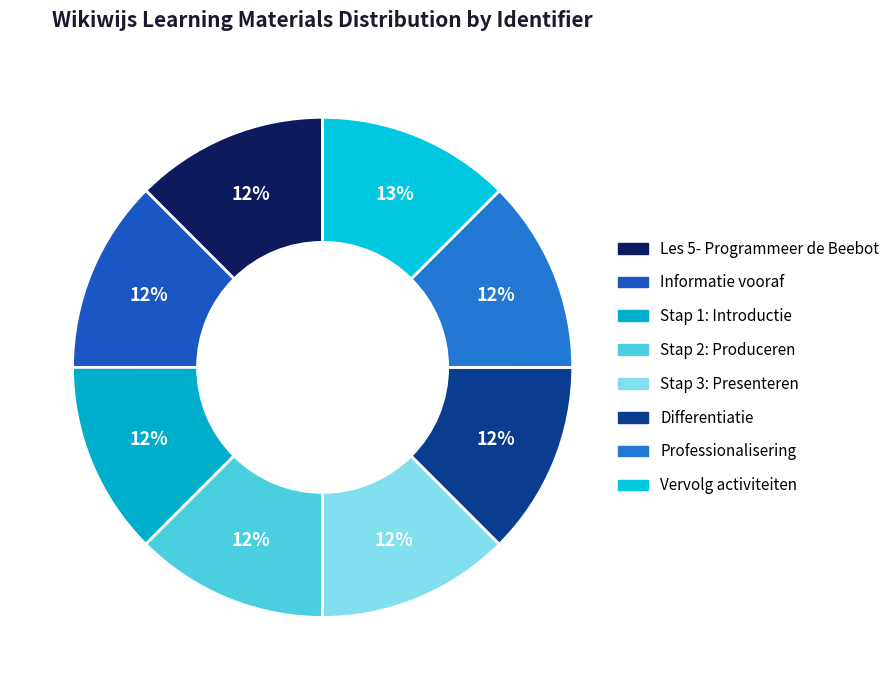

Which has a higher value, Informatie vooraf or Stap 3: Presenteren?

Stap 3: Presenteren